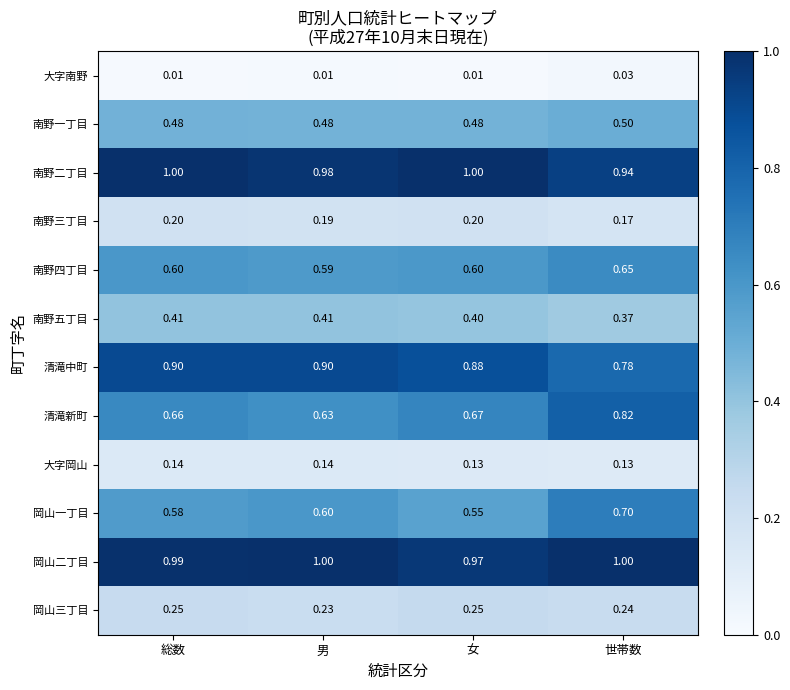

What is the total value across all series at 男?

6.2